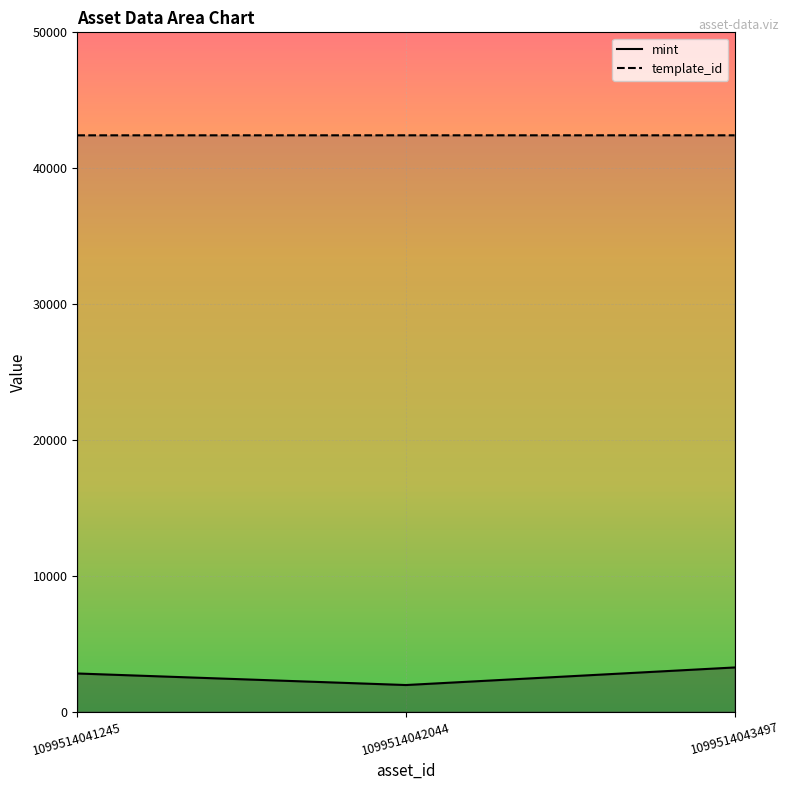

Rank the series by their average value, from highest to lowest.

template_id, mint